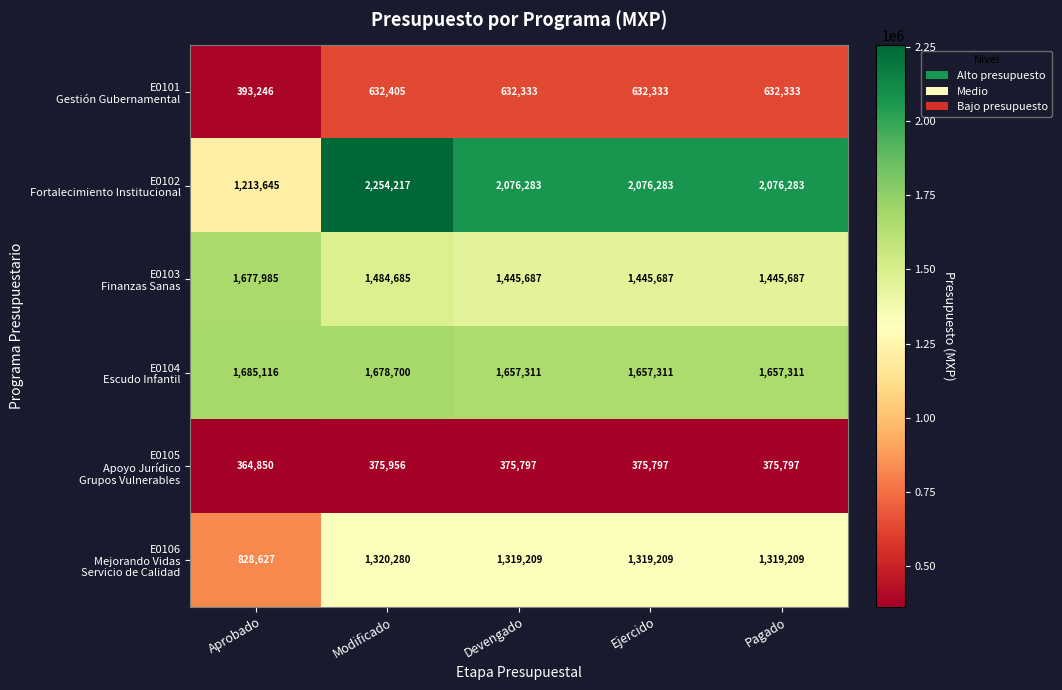

Which category has the highest value across all series?

Modificado